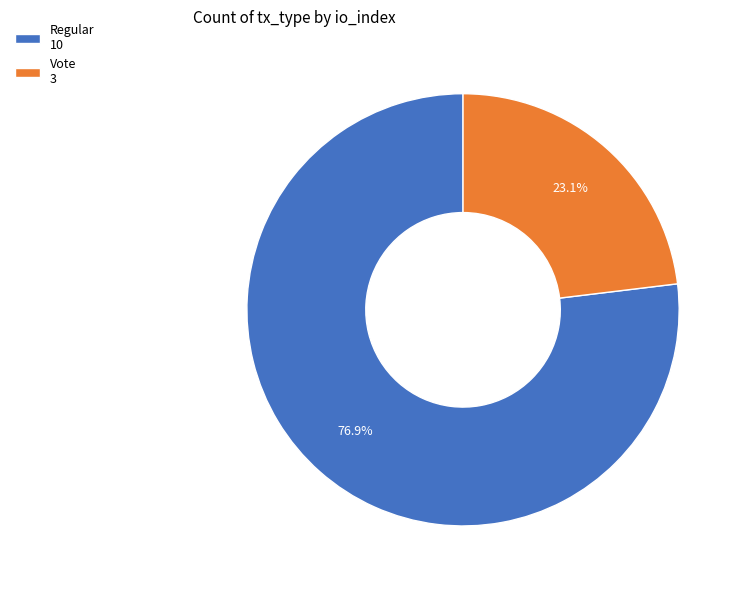

Between Regular and Vote, which is larger?

Regular